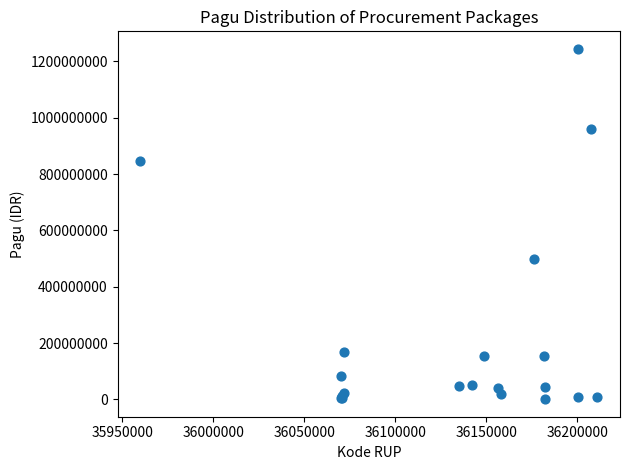

What Y value in the scatter plot is closest to 622840000?

499932000